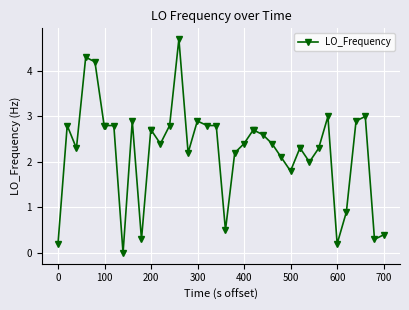

What is the maximum value shown in the chart?

4.7